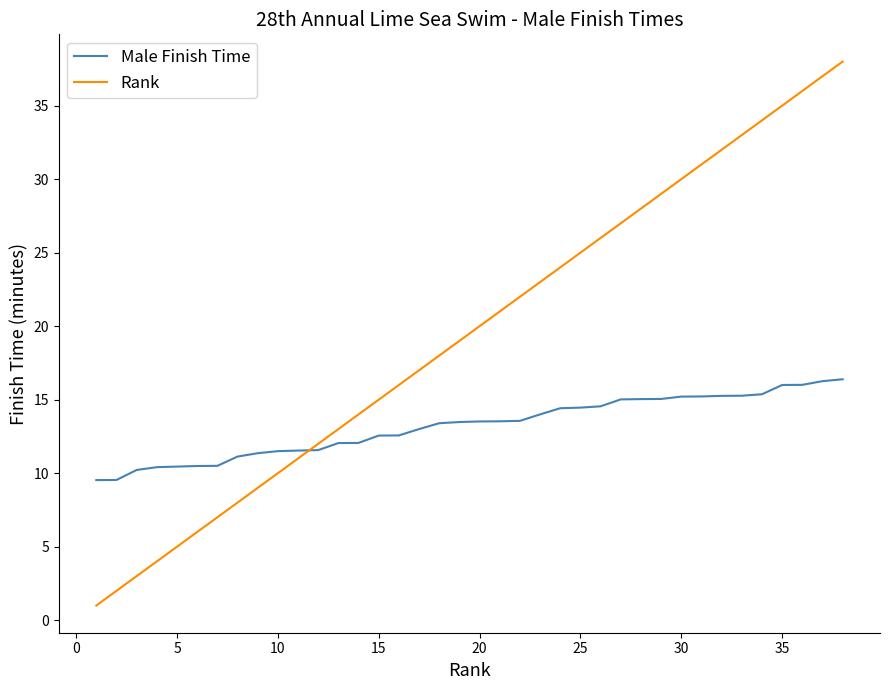

Rank the series by their average value, from highest to lowest.

Rank, Male Finish Time